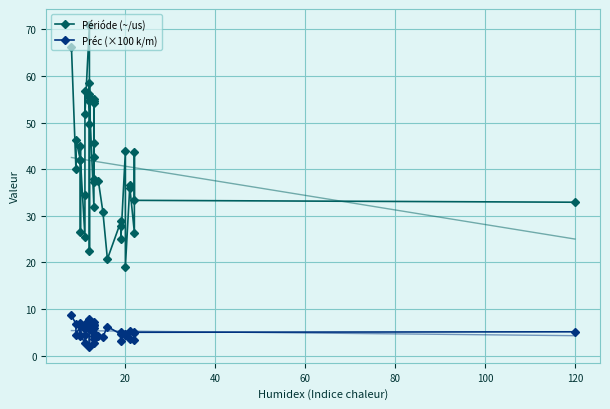

True or false: Préc (×100 k/m) and Périóde (~/us) cross at least once.

False